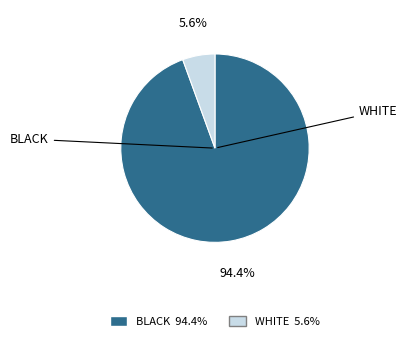

Is there a majority slice in this chart?

Yes